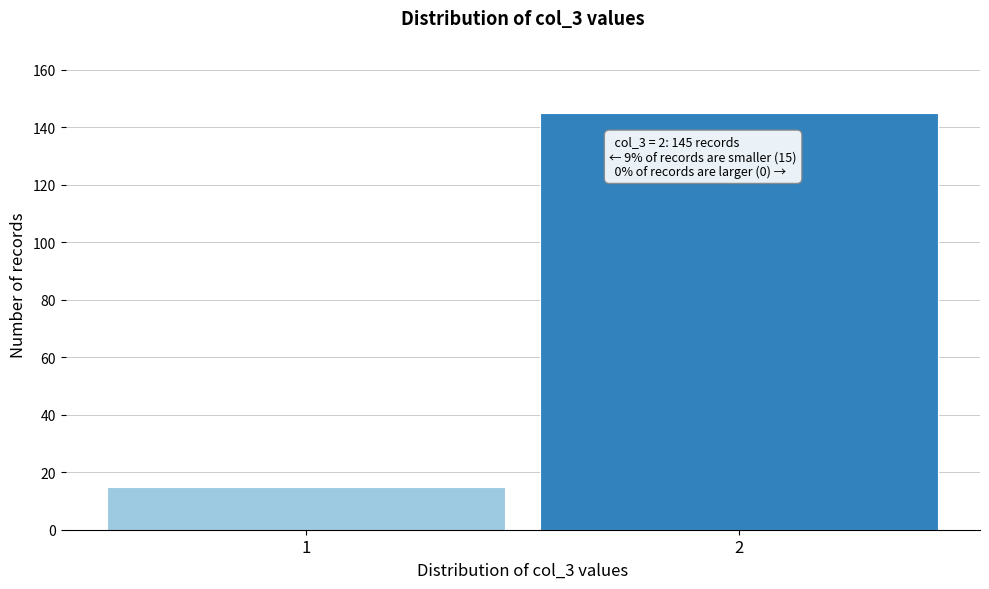

Reading left to right, list all the values displayed in this chart.

1=15	2=145